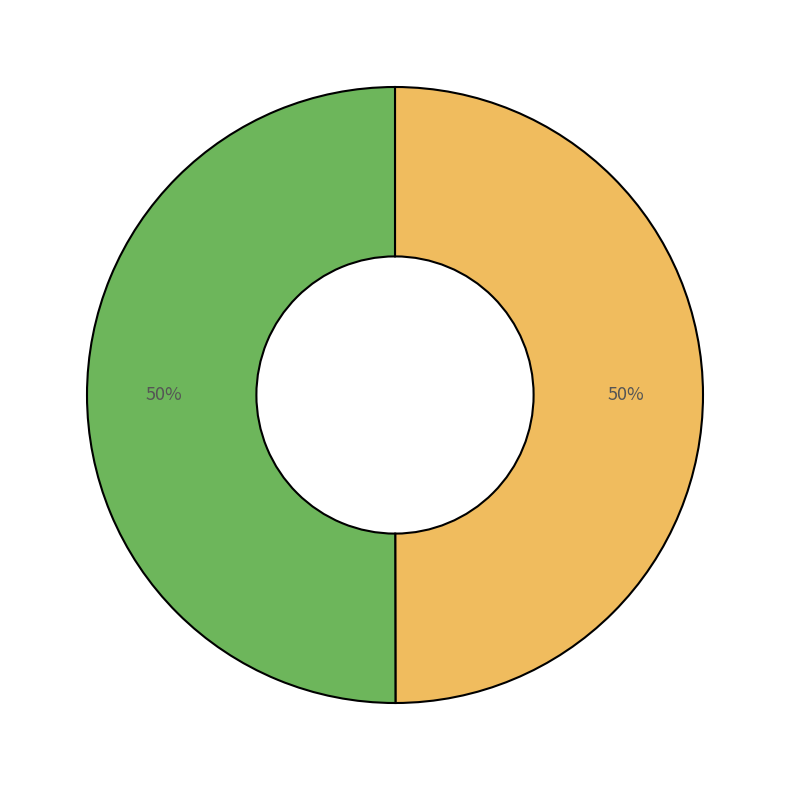

To the nearest percent, what is the average slice percentage?

50%